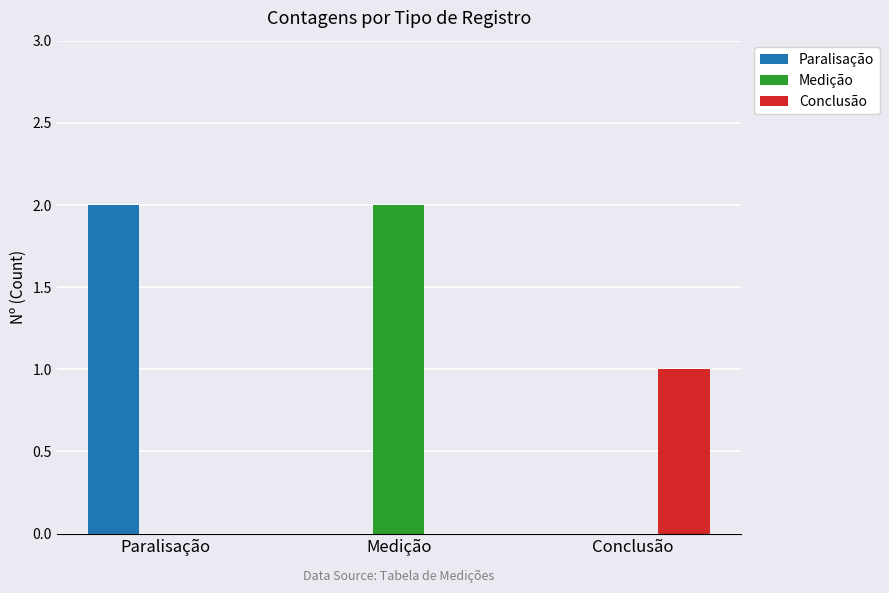

Is the value of Conclusão at Conclusão greater than the value of Paralisação at Medição?

Yes